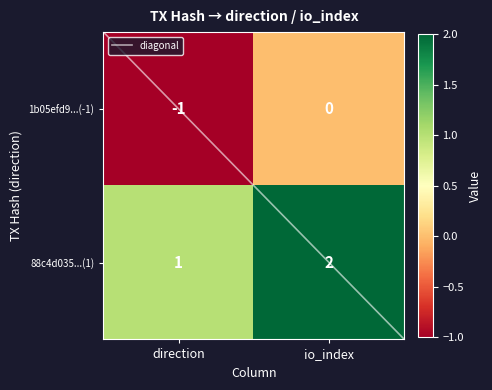

Reading right to left, extract all data points from this chart.

1b05efd9d992ab949de1cb26381da2bb496fc41: 1=0	0=-1
88c4d035d94f527a97814b0ed68fec5a5afed37: 1=2	0=1